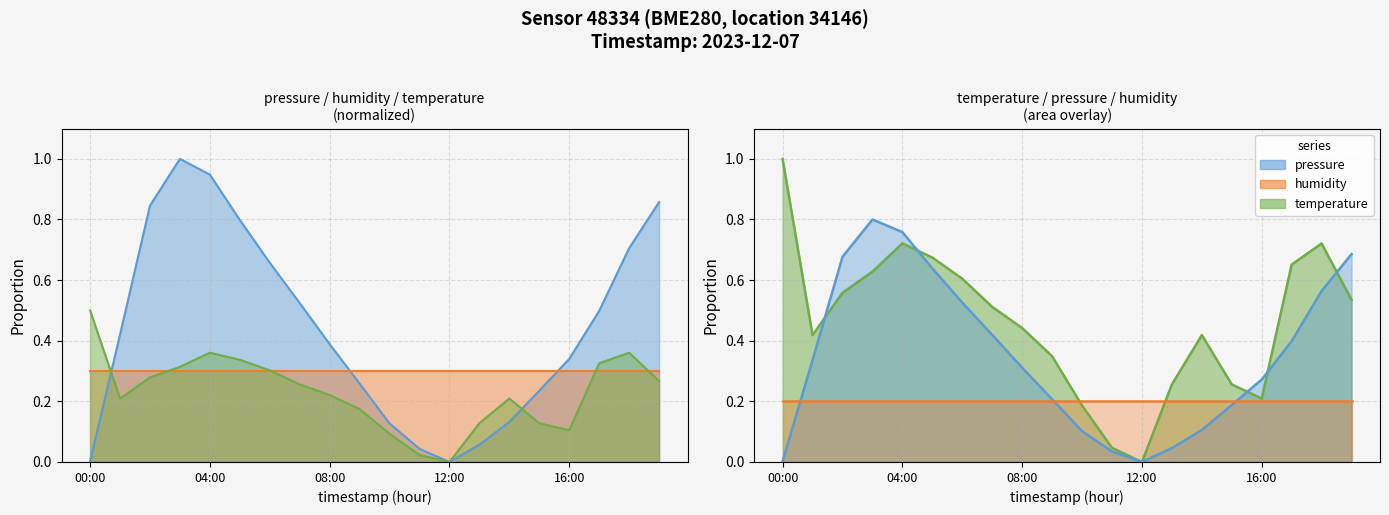

In temperature, how many points are lower than both neighbors (excluding endpoints)?

3